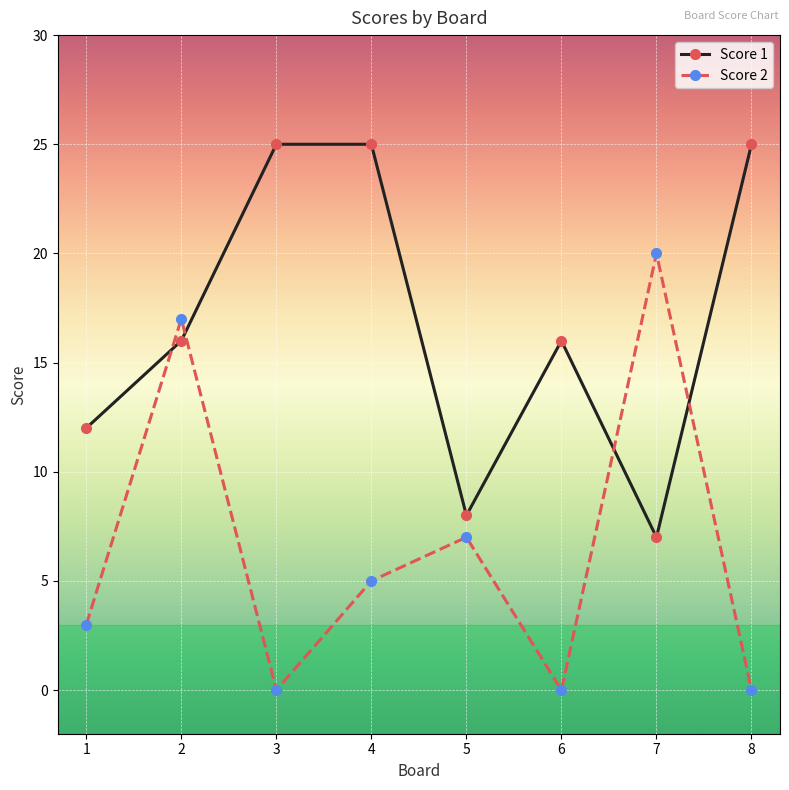

List the series in order of their peak value, lowest first.

Score 2, Score 1